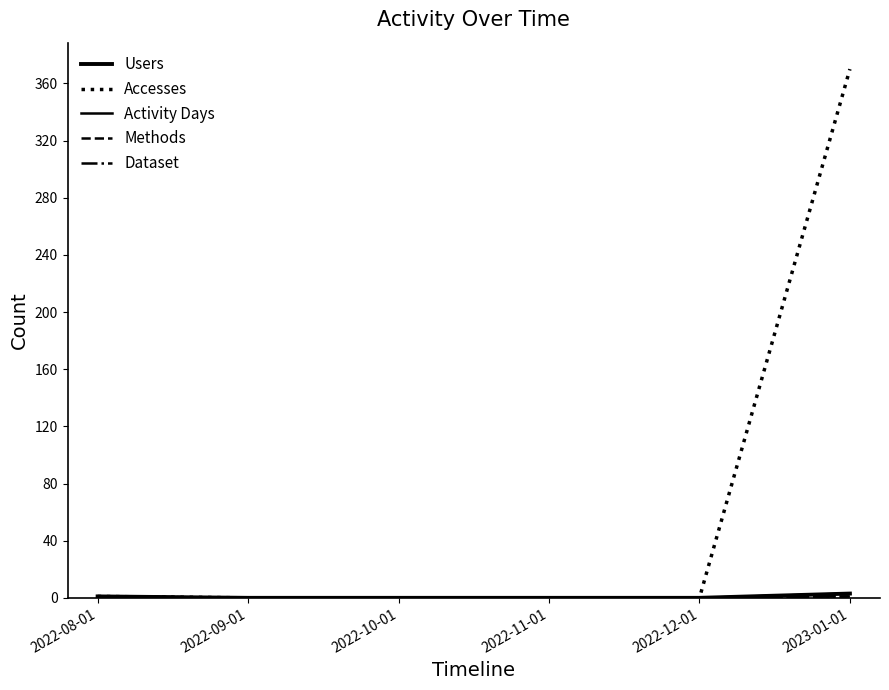

True or false: Methods and Activity Days cross at least once.

False